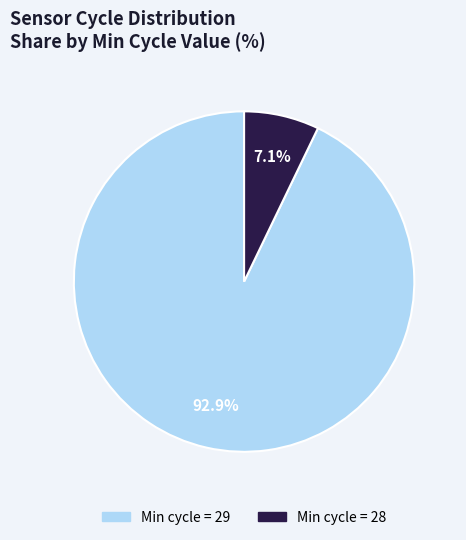

Count the number of slices in the pie.

2